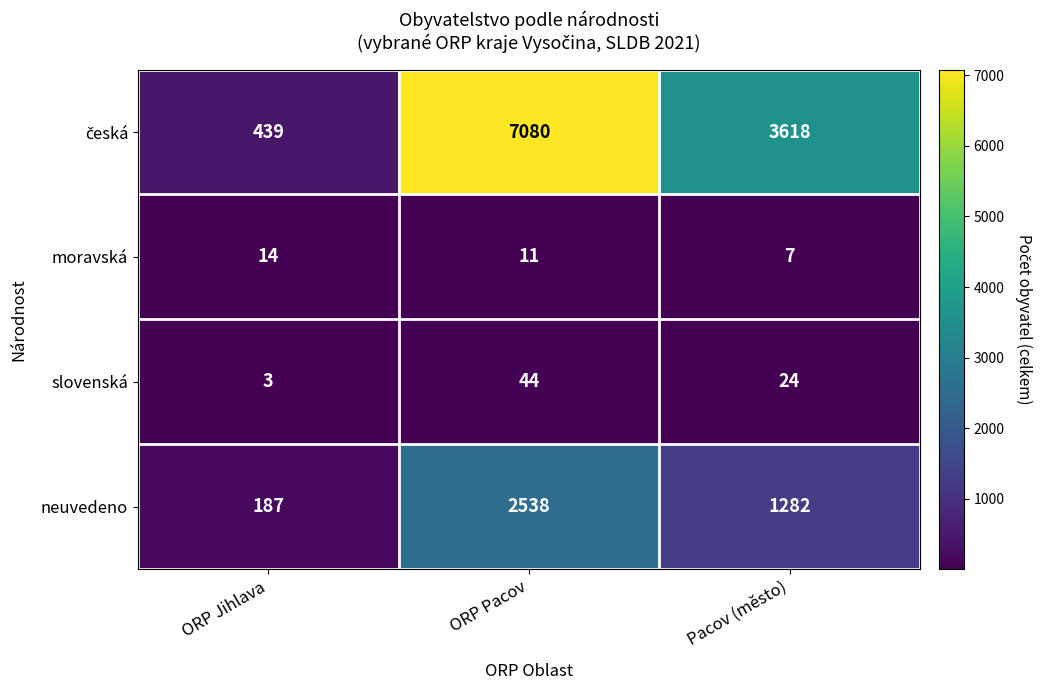

The value of neuvedeno at ORP Jihlava is 128. True or false?

False